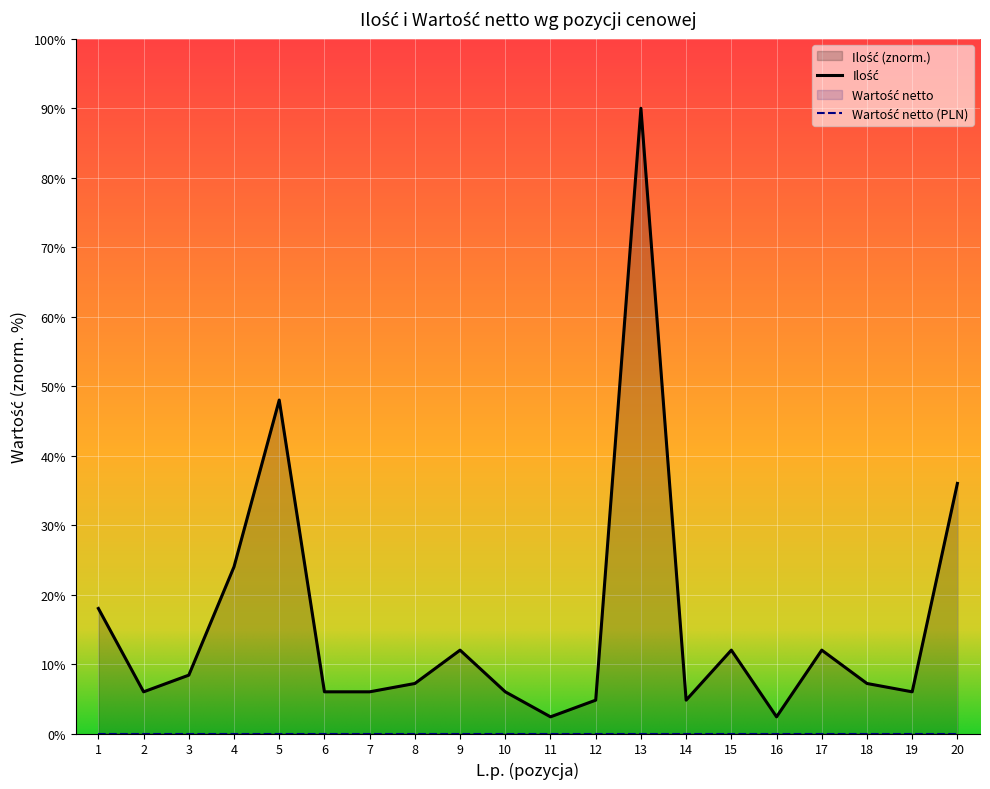

Where is the first local minimum?

2